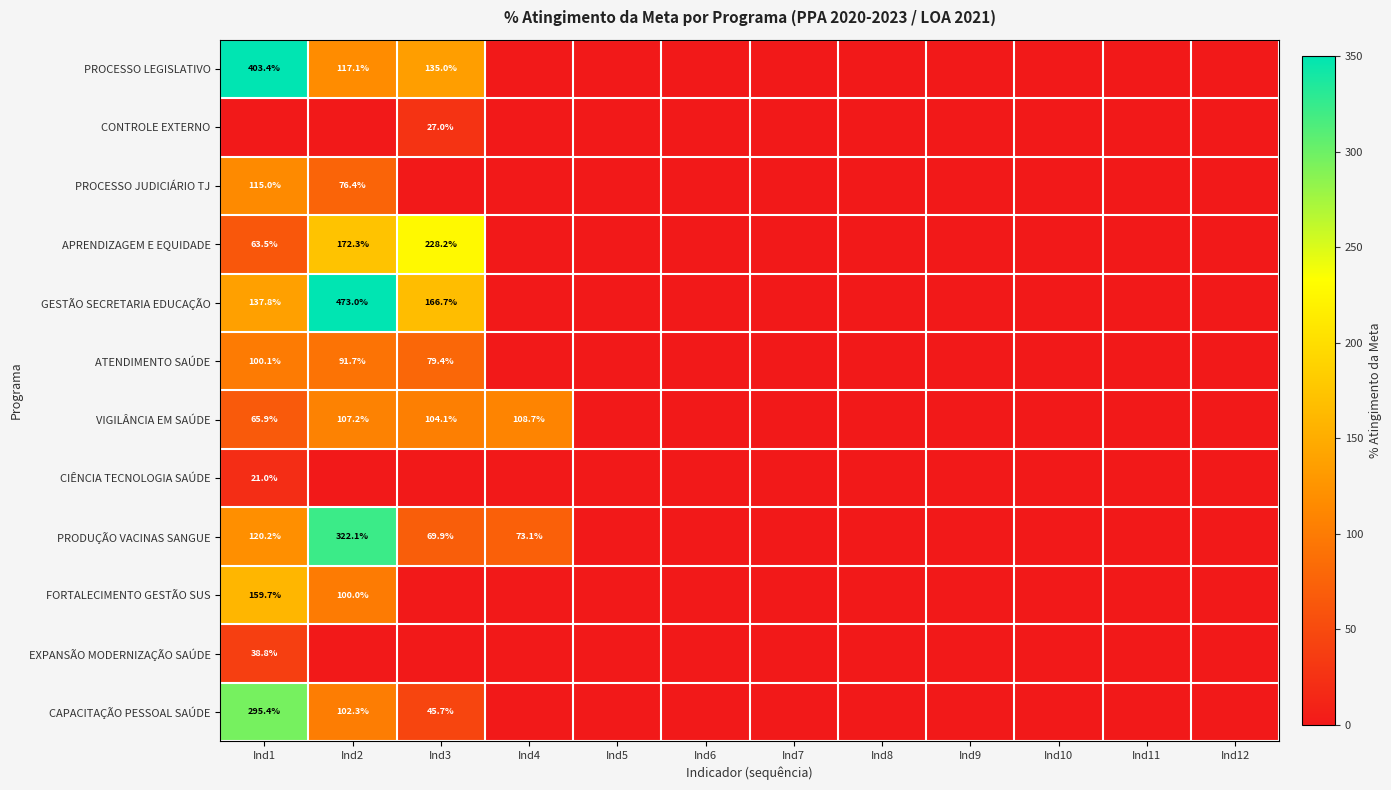

How many series are shown in this chart?

12